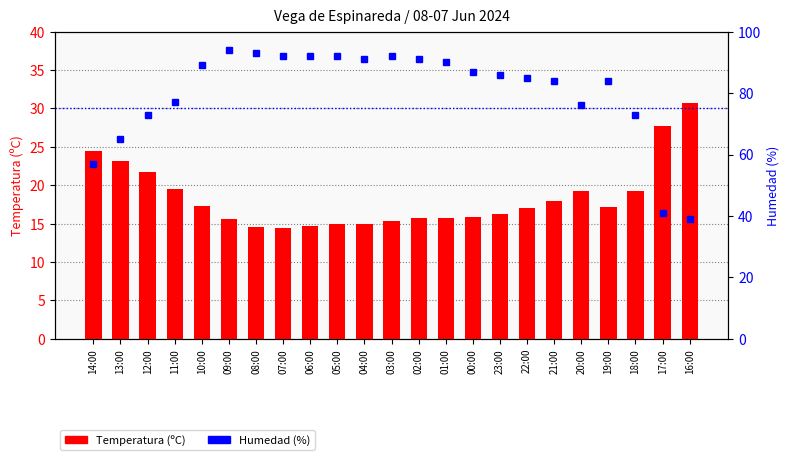

Reading left to right, list all the values displayed in this chart.

Temperatura (ºC): 24.5	23.1	21.7	19.5	17.3	15.6	14.6	14.4	14.7	14.9	14.9	15.4	15.8	15.7	15.9	16.2	17.1	18.0	19.3	17.2	19.3	27.7	30.7
Humedad (%): 57.0	65.0	73.0	77.0	89.0	94.0	93.0	92.0	92.0	92.0	91.0	92.0	91.0	90.0	87.0	86.0	85.0	84.0	76.0	84.0	73.0	41.0	39.0